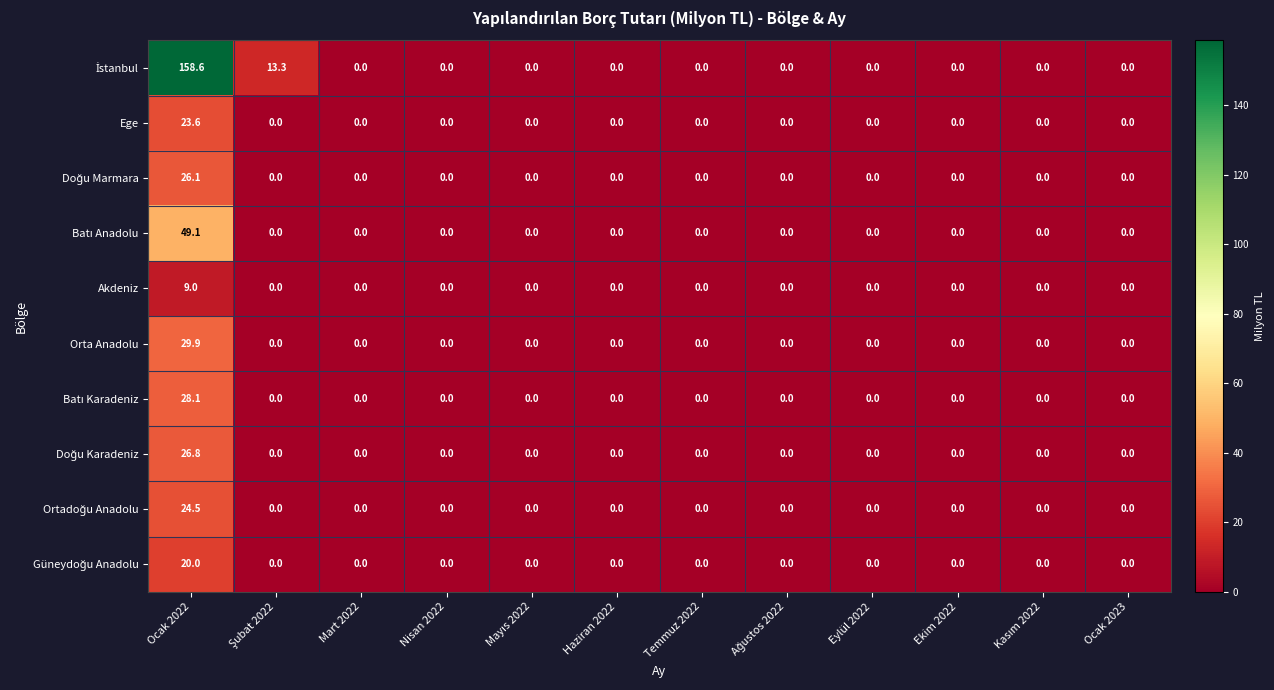

What is the maximum value shown in the chart?

158.6